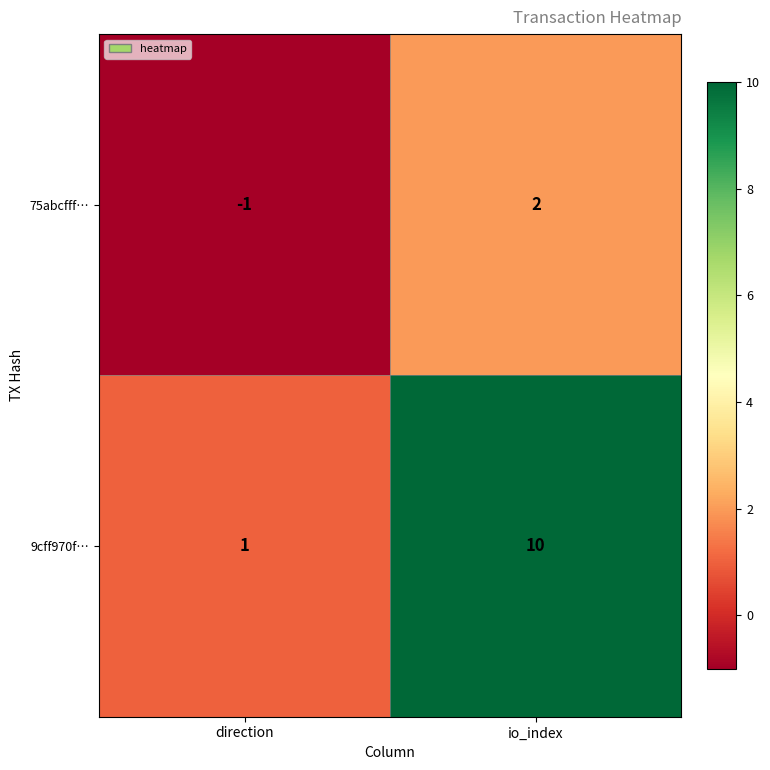

How many distinct data groups are displayed?

2